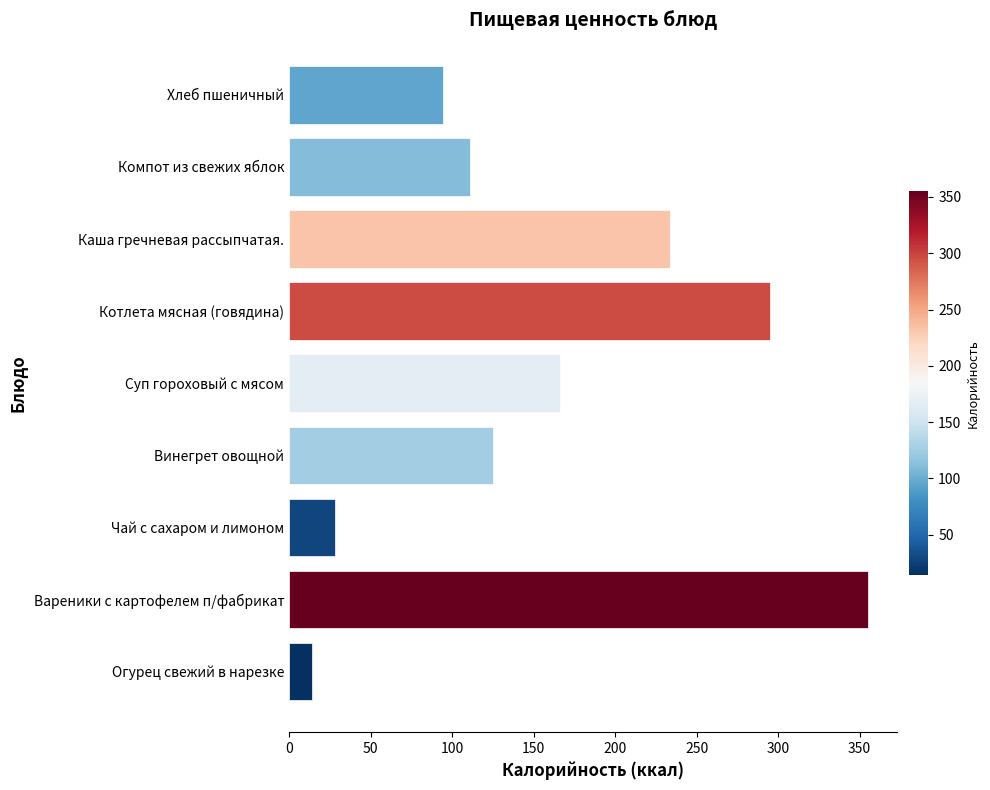

What is the average value?

158.1